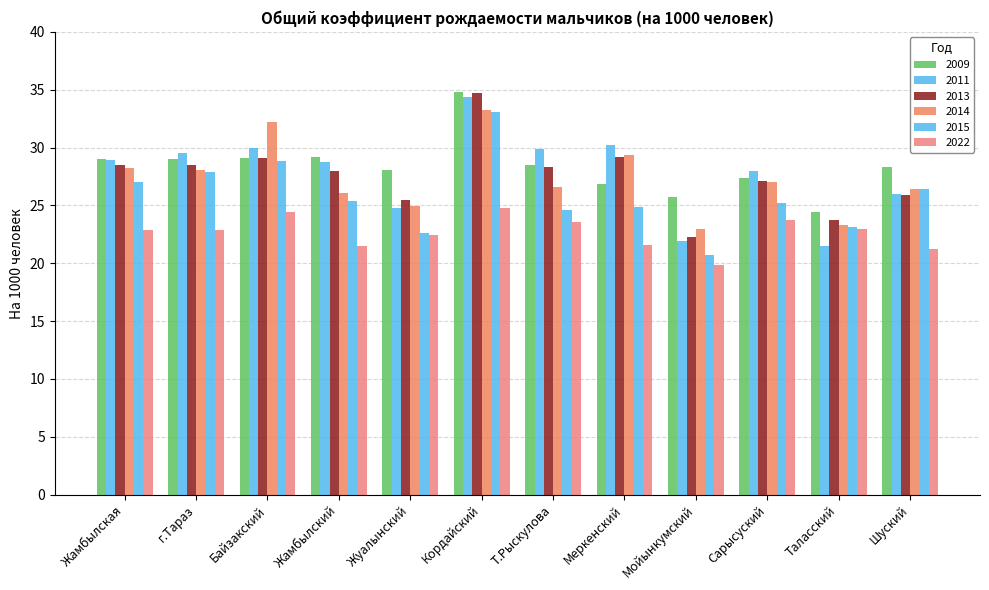

Is it true that 2022 equals 31.1 at Мойынкумский?

False